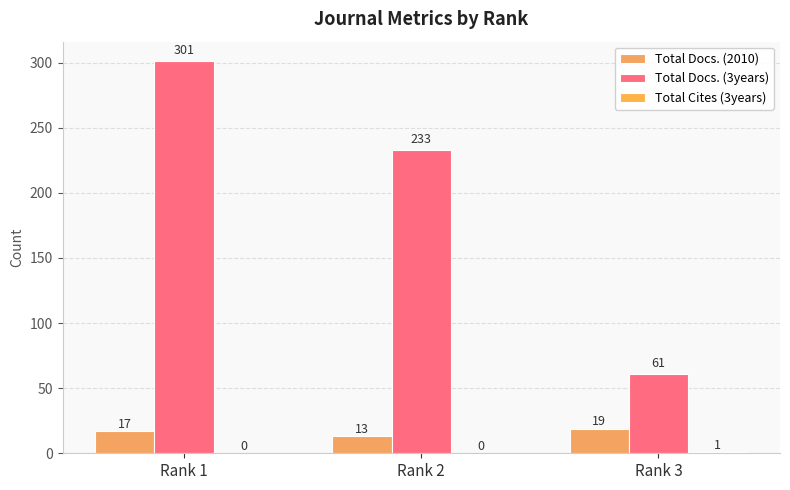

Is it true that Total Docs. (3years) equals 358 at Rank 2?

False